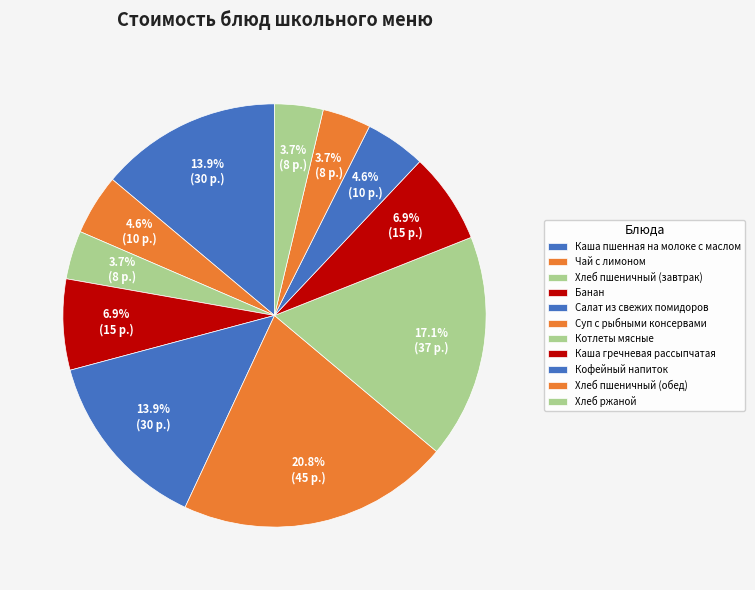

Count the number of slices in the pie.

11